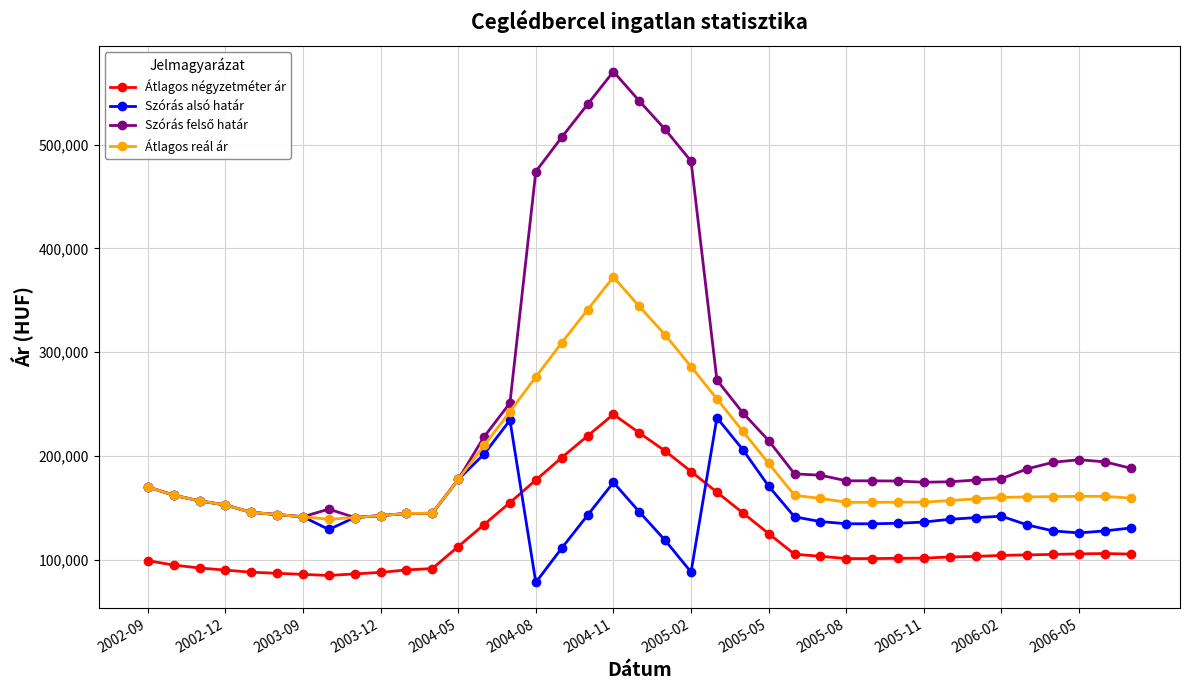

Does the chart have visible grid lines?

Yes